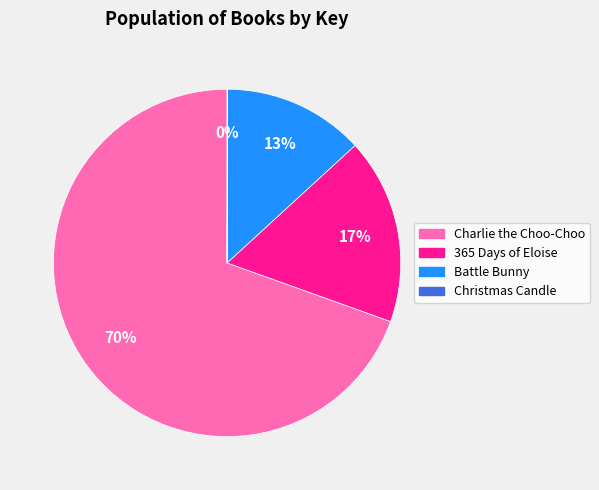

What percentage is the Battle Bunny slice, to the nearest percent?

13%